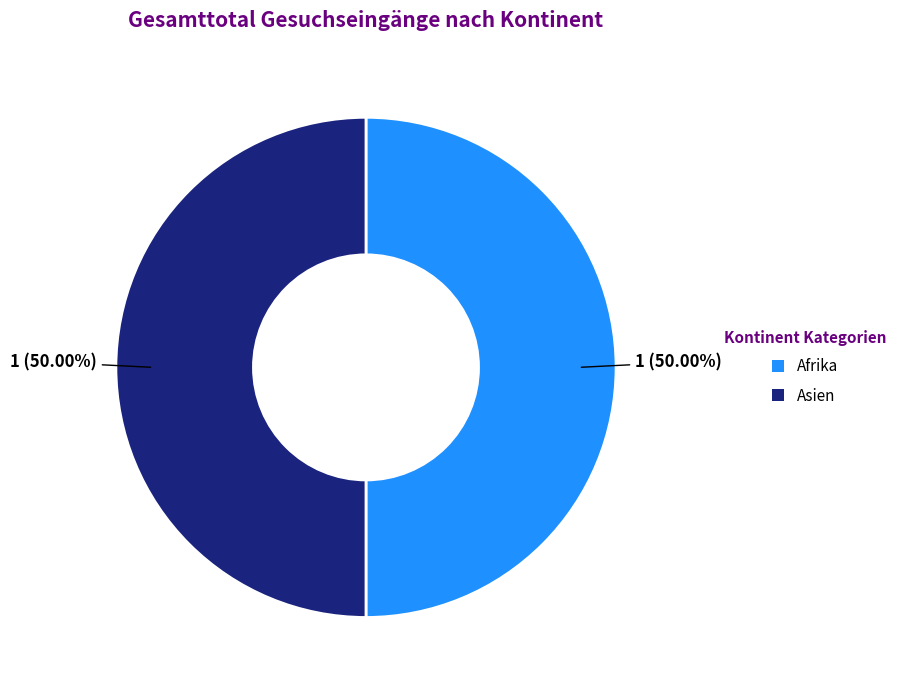

Count the number of slices in the pie.

2